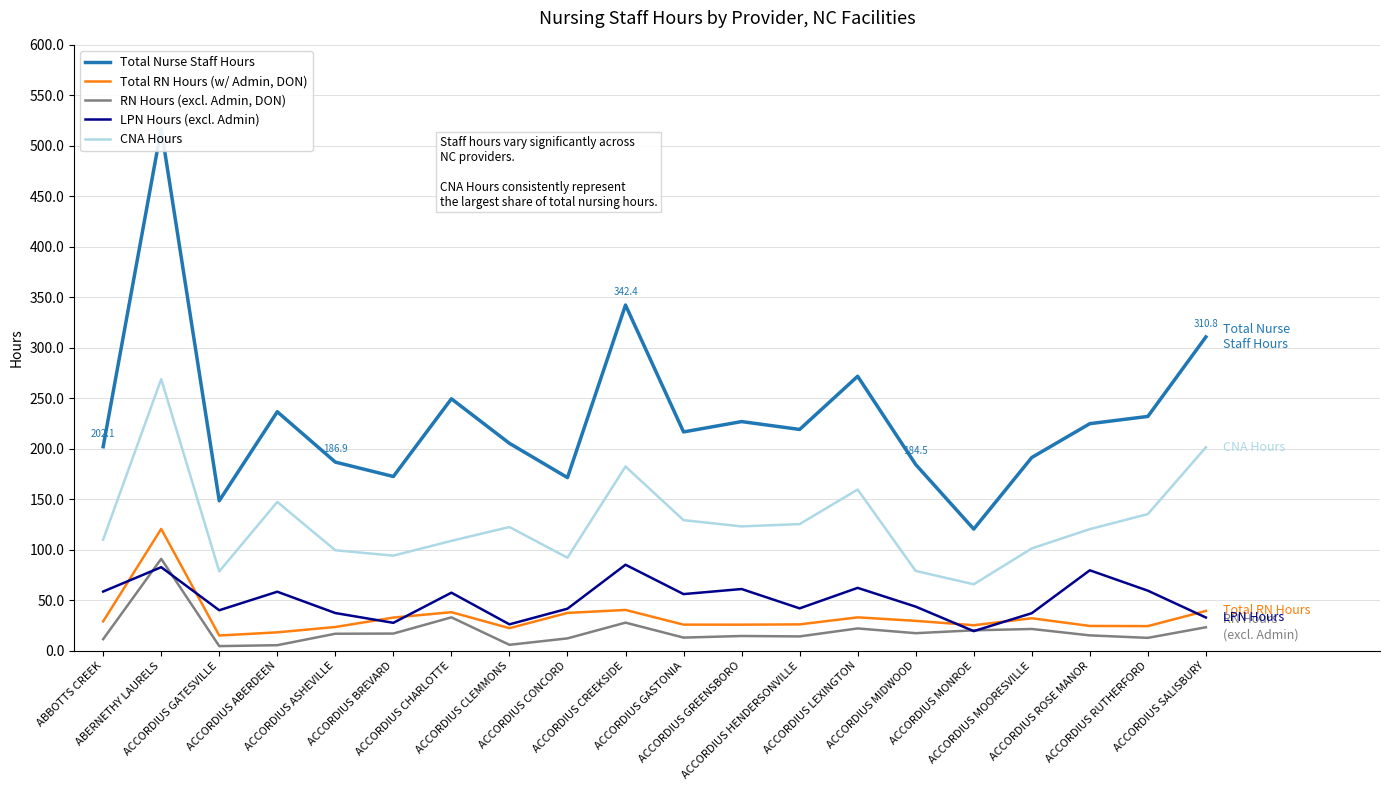

What is the sum of all Total RN Hours (w/ Admin, DON) values?

666.3